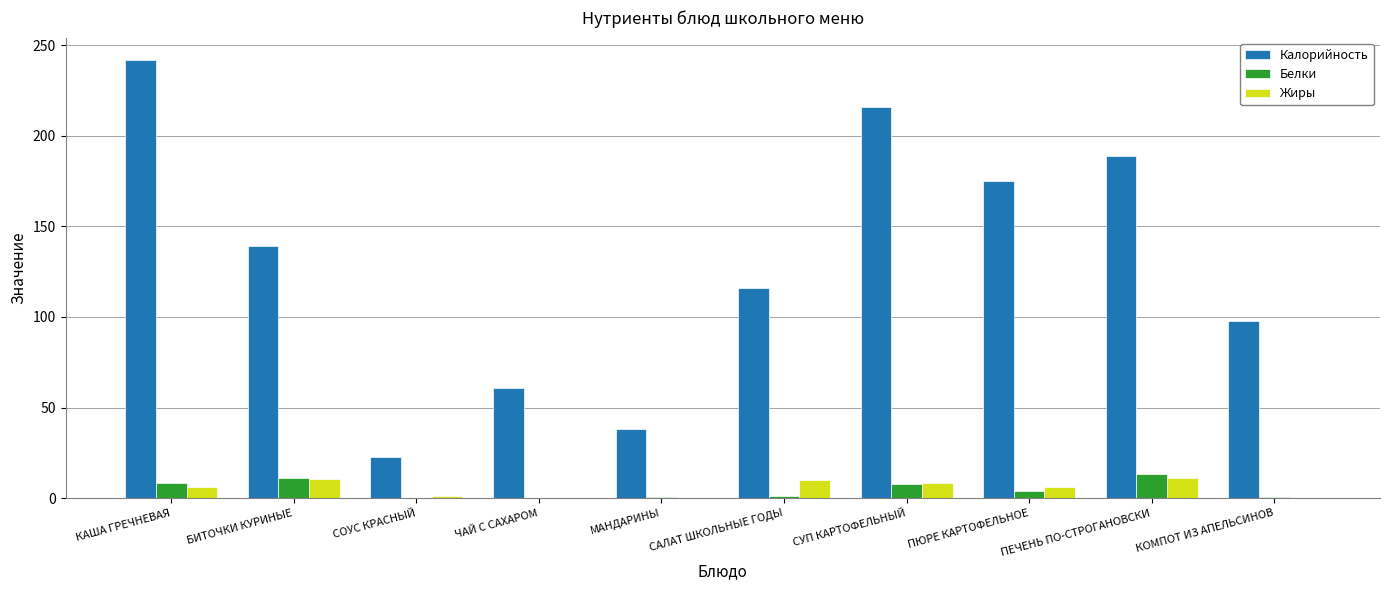

Is it true that Калорийность equals 108.7 at ПЮРЕ КАРТОФЕЛЬНОЕ?

False